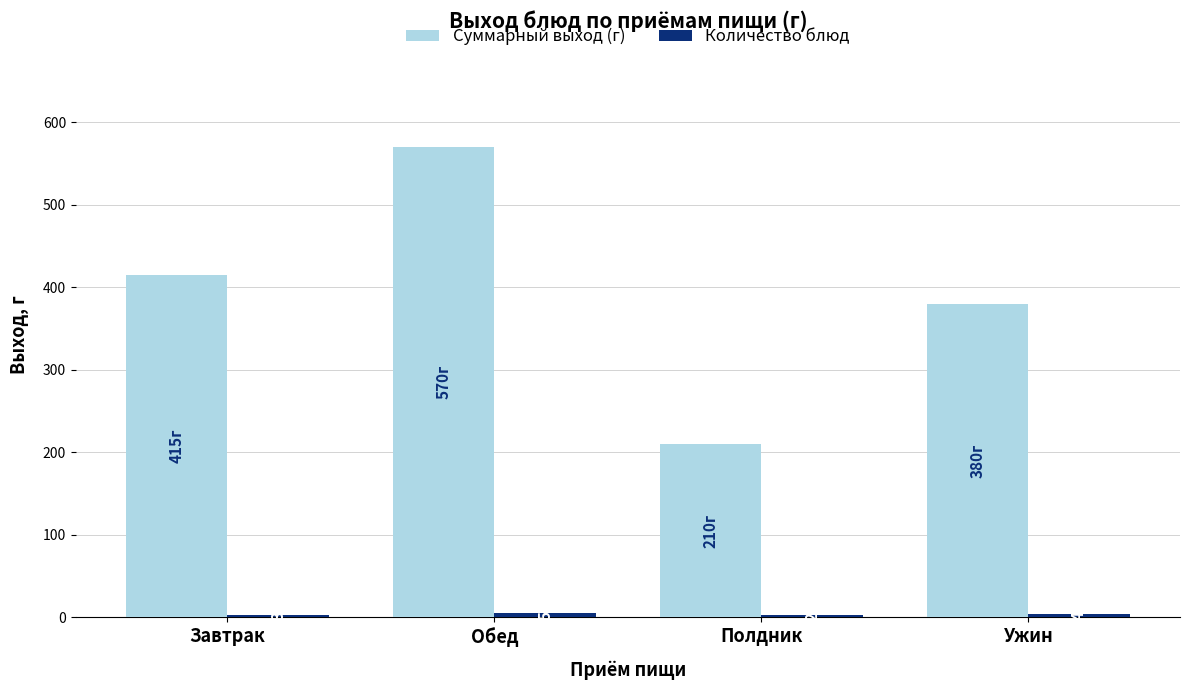

What is the sum of all Суммарный выход (г) values?

1575